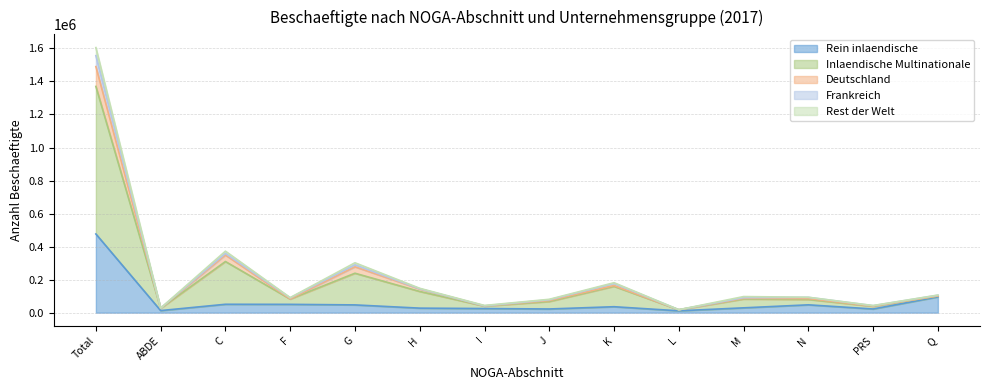

The value of Rein inlaendische at L is 11166. True or false?

True